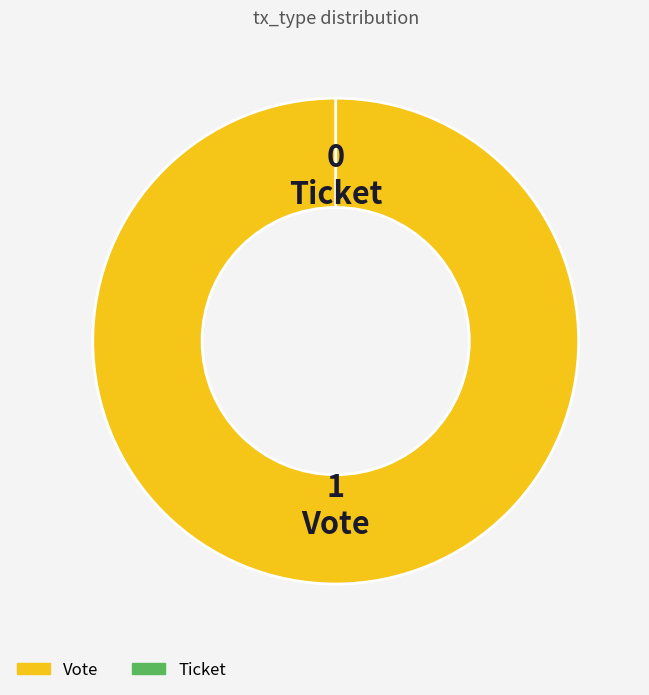

To the nearest percent, what is the difference between the Ticket and Vote slice percentages?

100%